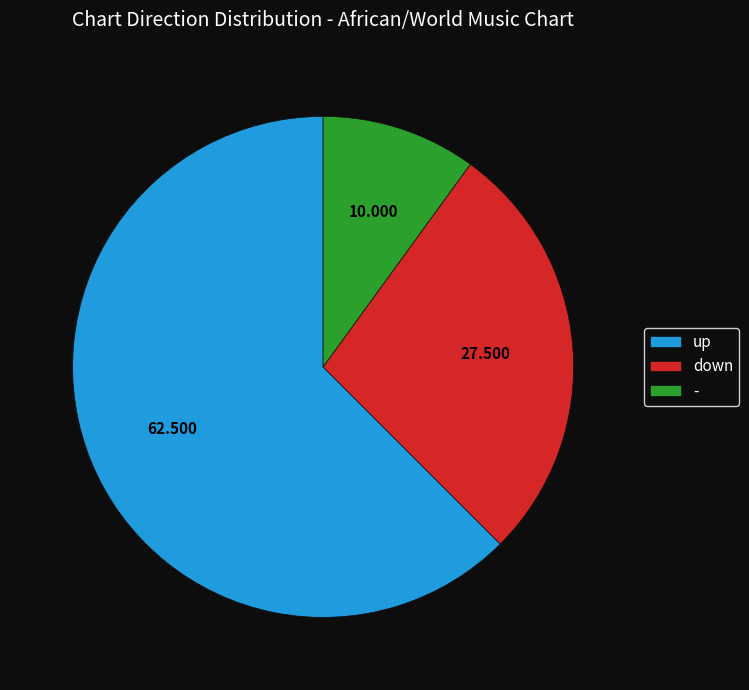

How many segments does this pie chart have?

3